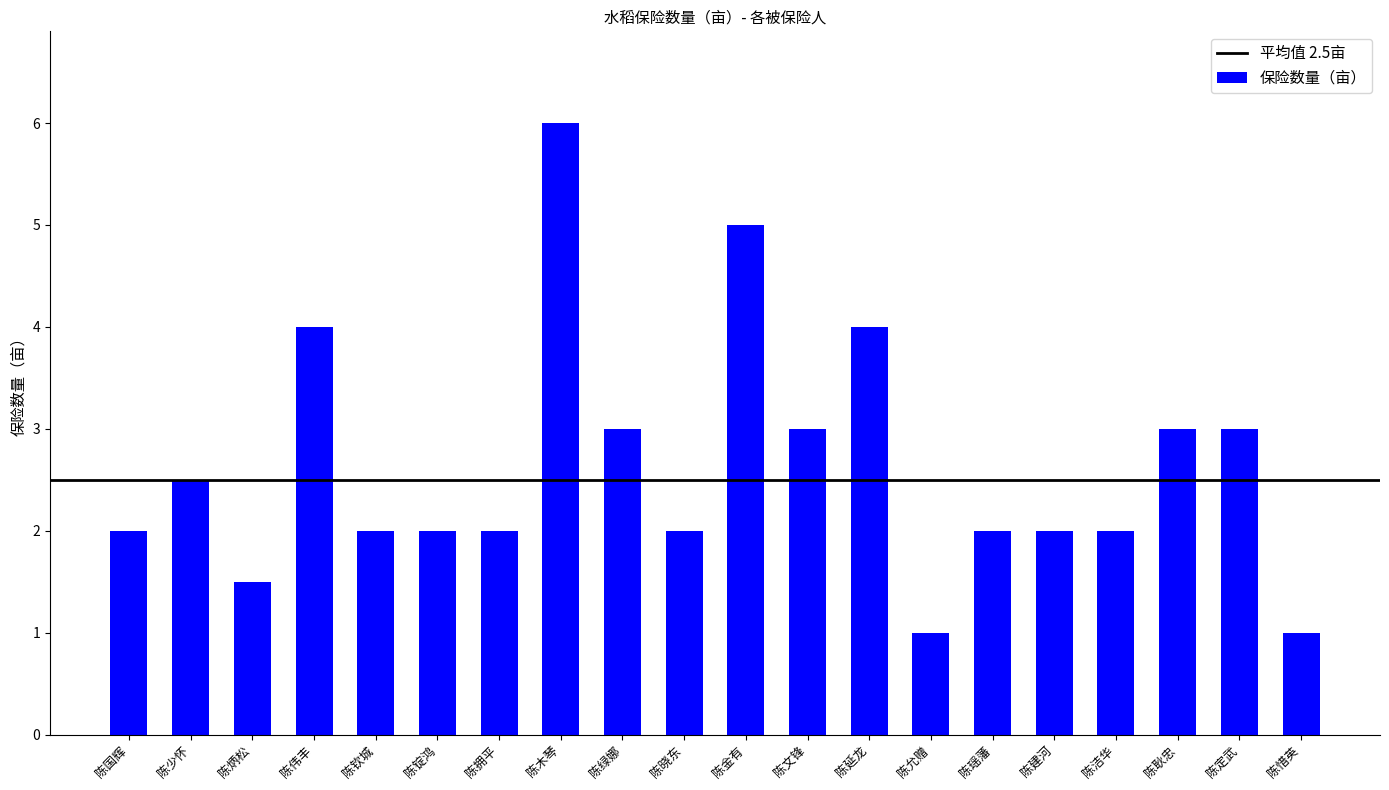

Which label corresponds to the largest value in the chart?

陈木琴